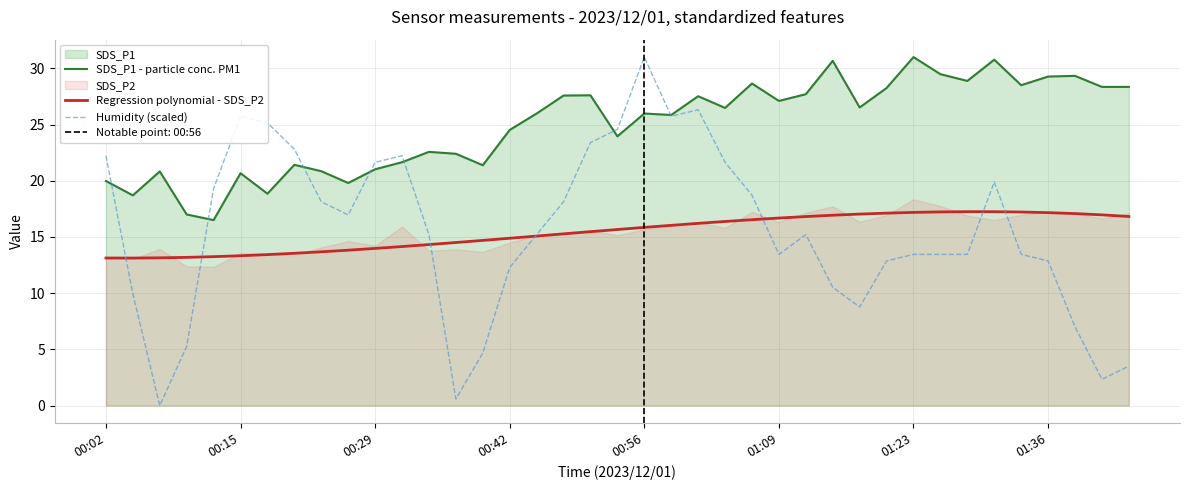

How many data points does each series have?

39